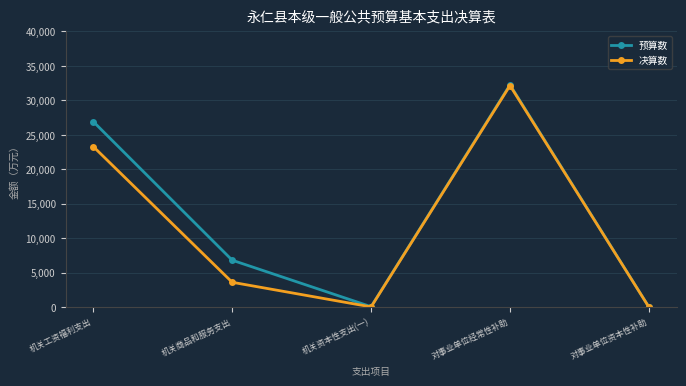

Which series has the largest range (max minus min)?

预算数